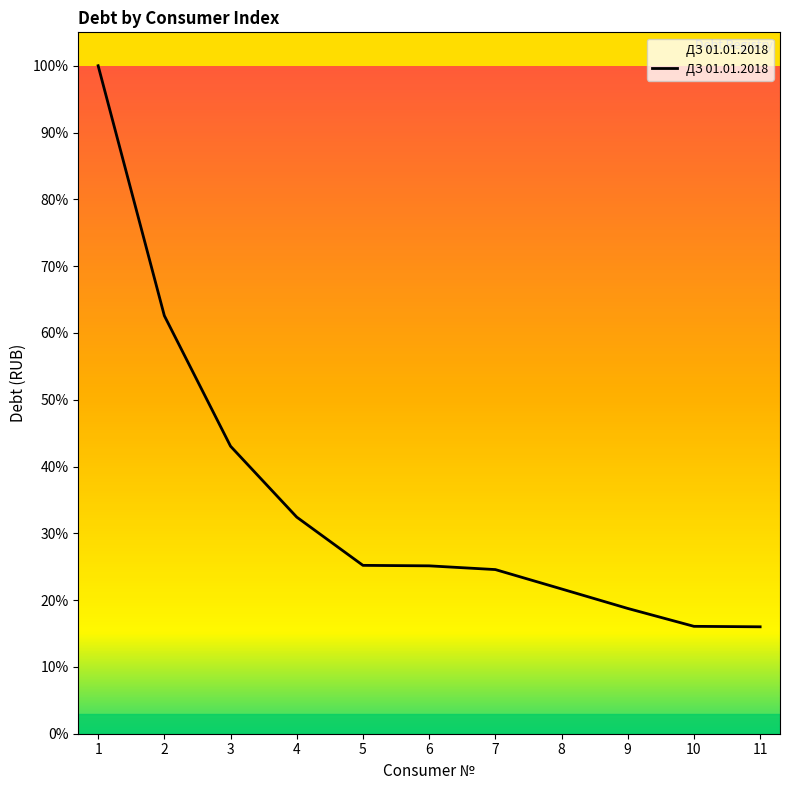

The chart shows a value of 8788.0 at 6. True or false?

False